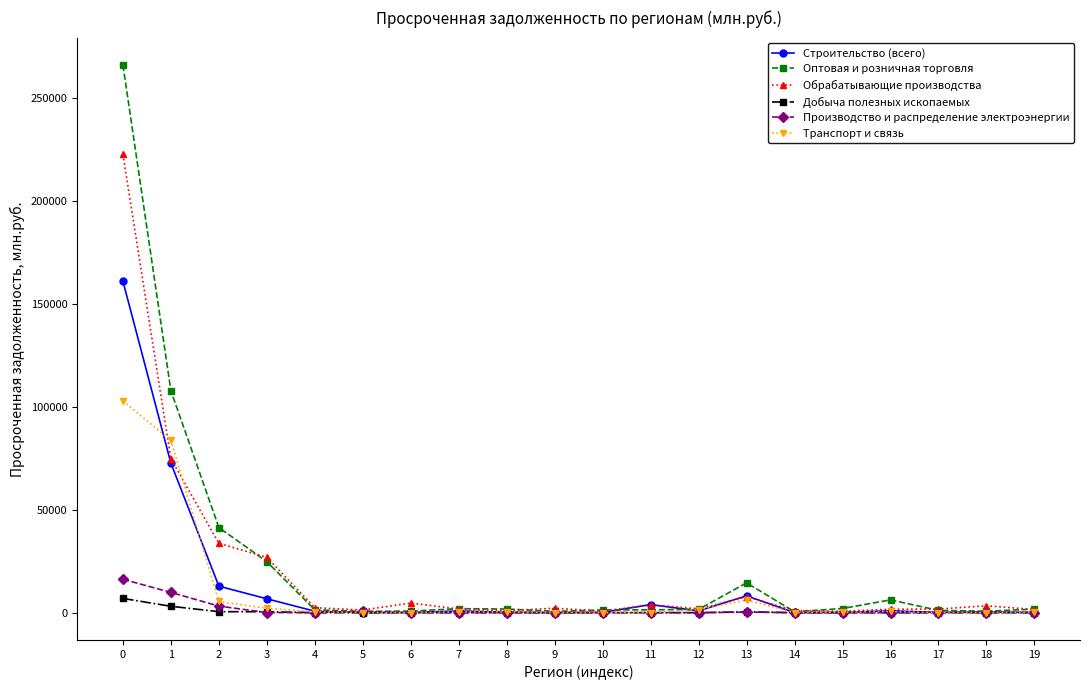

Which series has the largest range (max minus min)?

Оптовая и розничная торговля